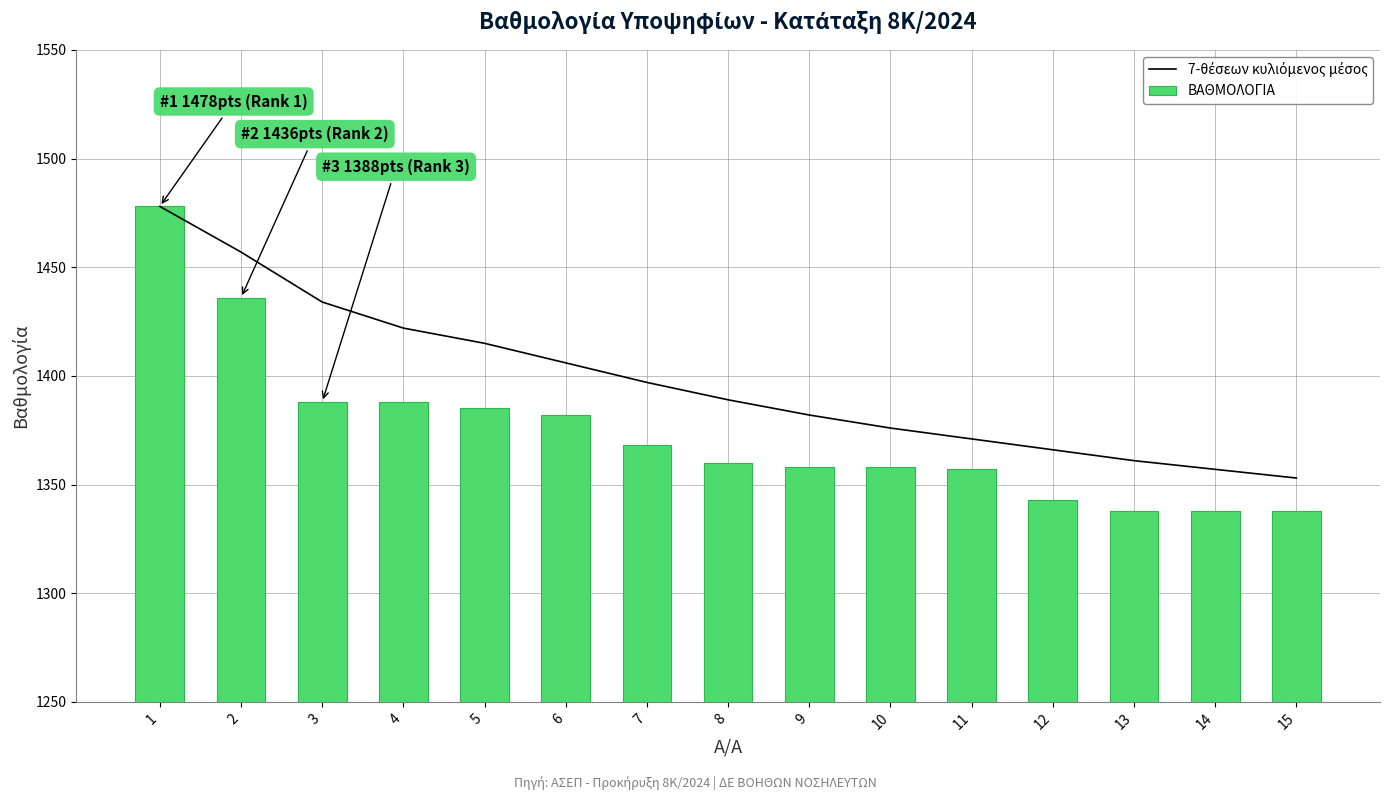

The ΒΑΘΜΟΛΟΓΙΑ series shows 1338 at 14. True or false?

True